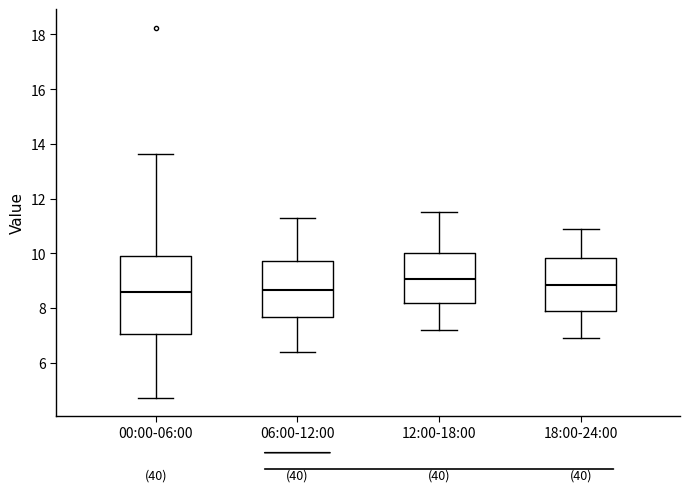

Reading left to right, transcribe this box plot: for each box, give where its median line is, the range the box spans, and where its two whiskers end, as read against the y-axis. The values are not printed on the chart, so give them approximately, as read against the axis.

00:00-06:00: median 8.6, box 7.0 to 10.0, whiskers 4.8 to 13.6
06:00-12:00: median 8.6, box 7.6 to 9.8, whiskers 6.4 to 11.4
12:00-18:00: median 9.0, box 8.2 to 10.0, whiskers 7.2 to 11.6
18:00-24:00: median 8.8, box 7.8 to 9.8, whiskers 7.0 to 11.0